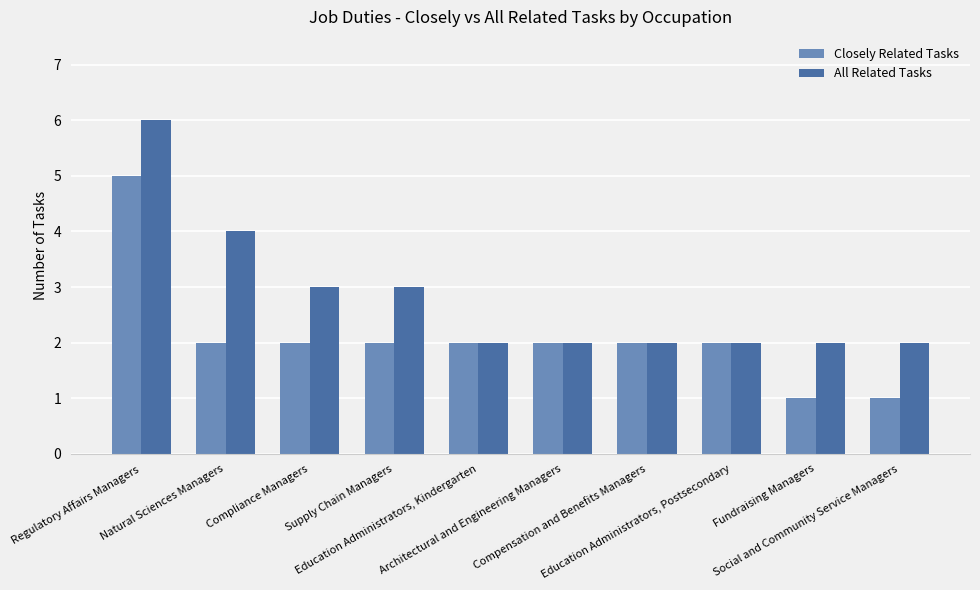

What is the highest value of the Closely Related Tasks series?

5